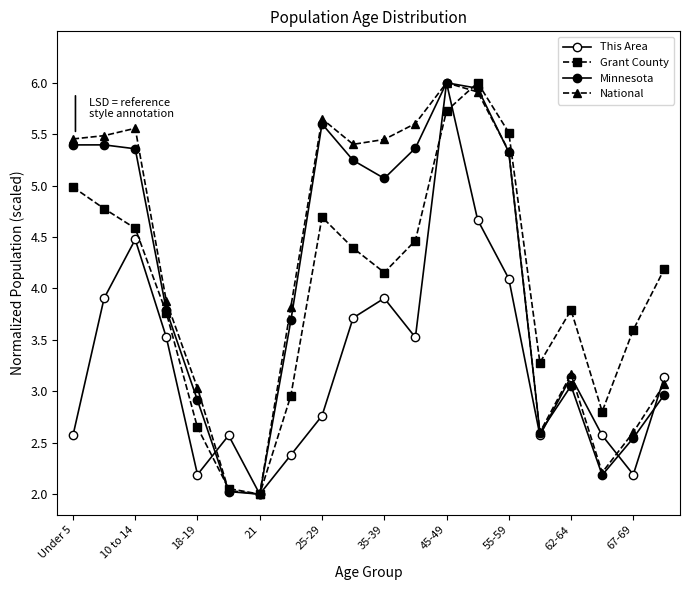

How many intersections are there between Minnesota and Grant County?

2